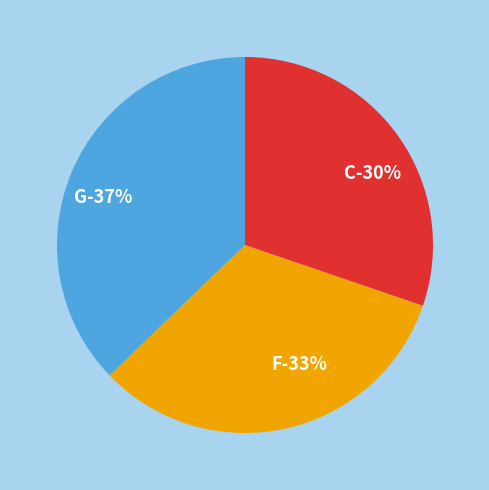

Approximately how many times larger is the value at G compared to C?

1.2